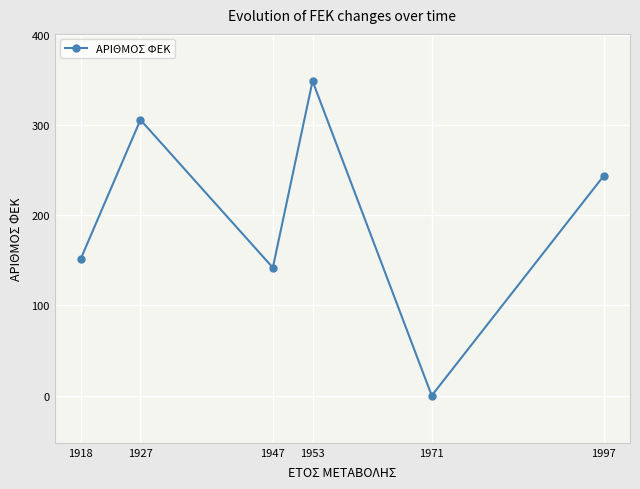

True or false: there are more than 1 points higher than both neighbors.

True